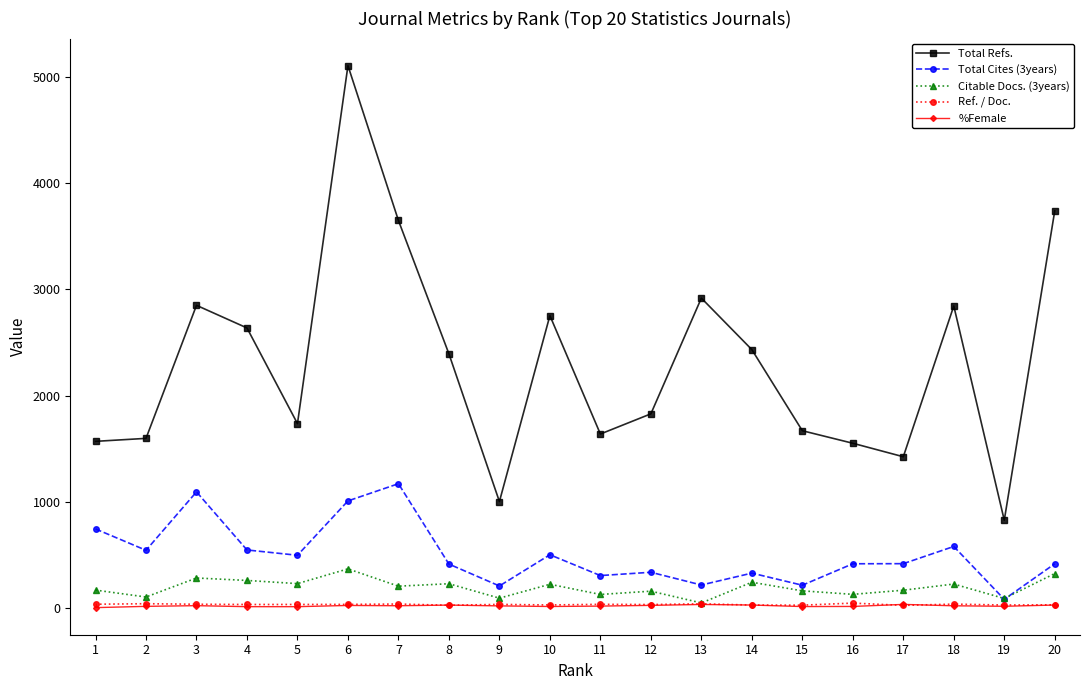

Does the chart have visible grid lines?

No